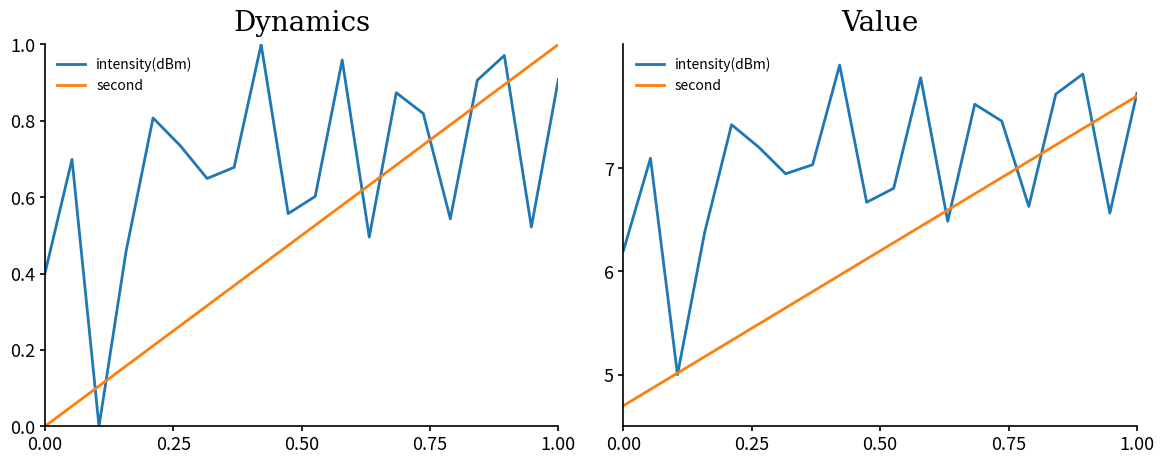

Count the number of categories in the chart.

20